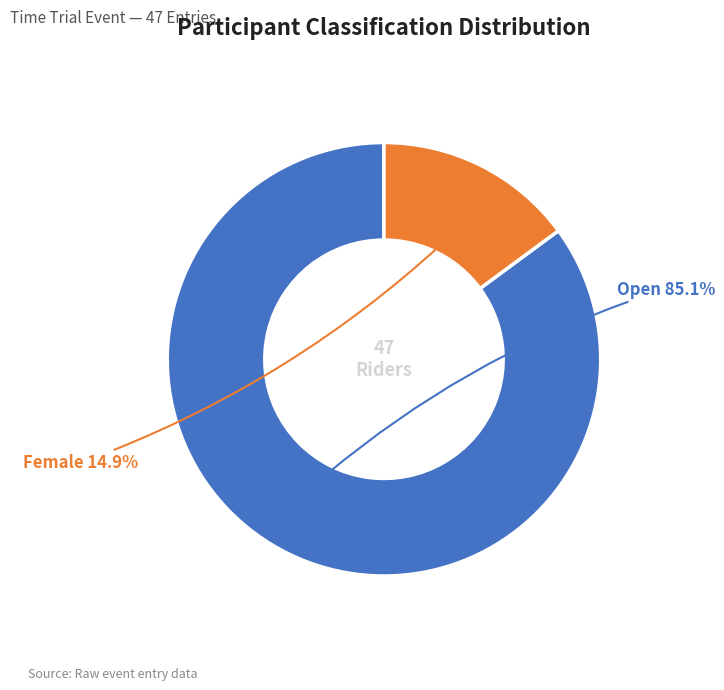

Between Open and Female, which is larger?

Open